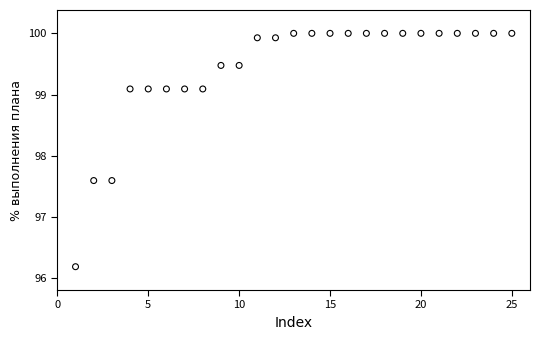

What is the range of X values (max minus min)?

24.0